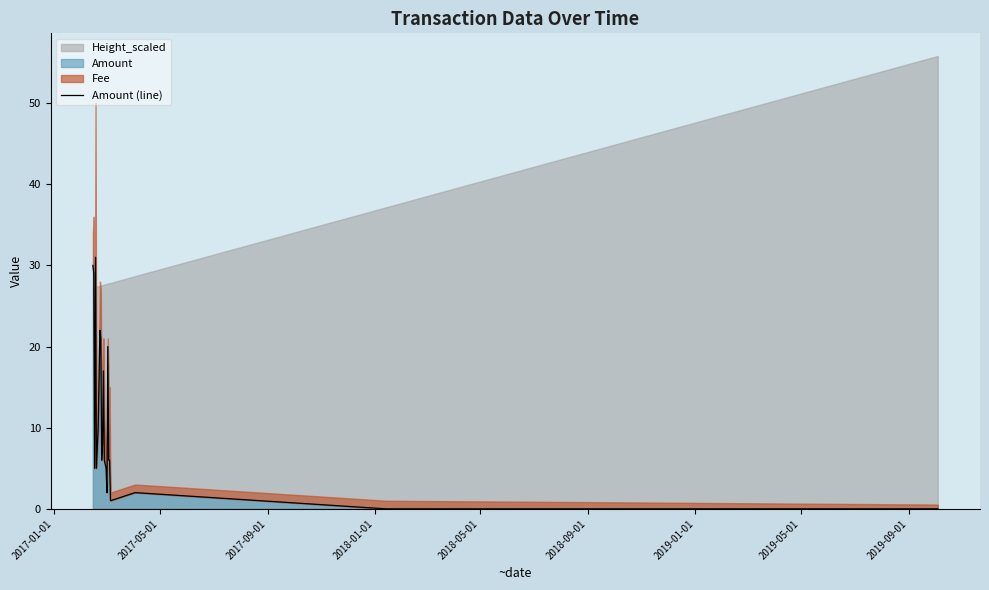

How many values exceed 6?

9